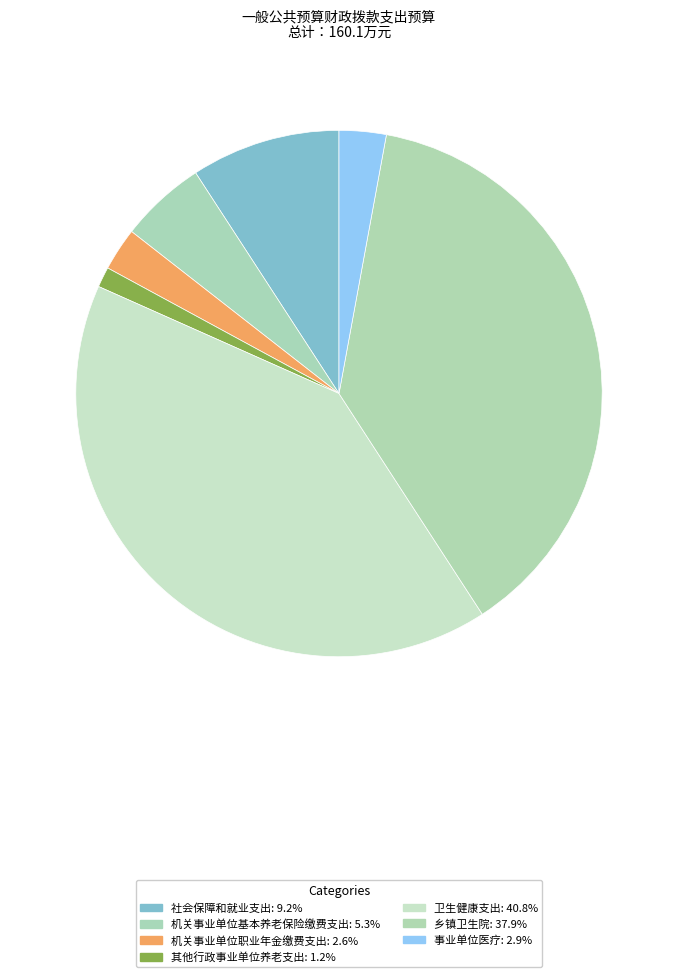

How many segments does this pie chart have?

7